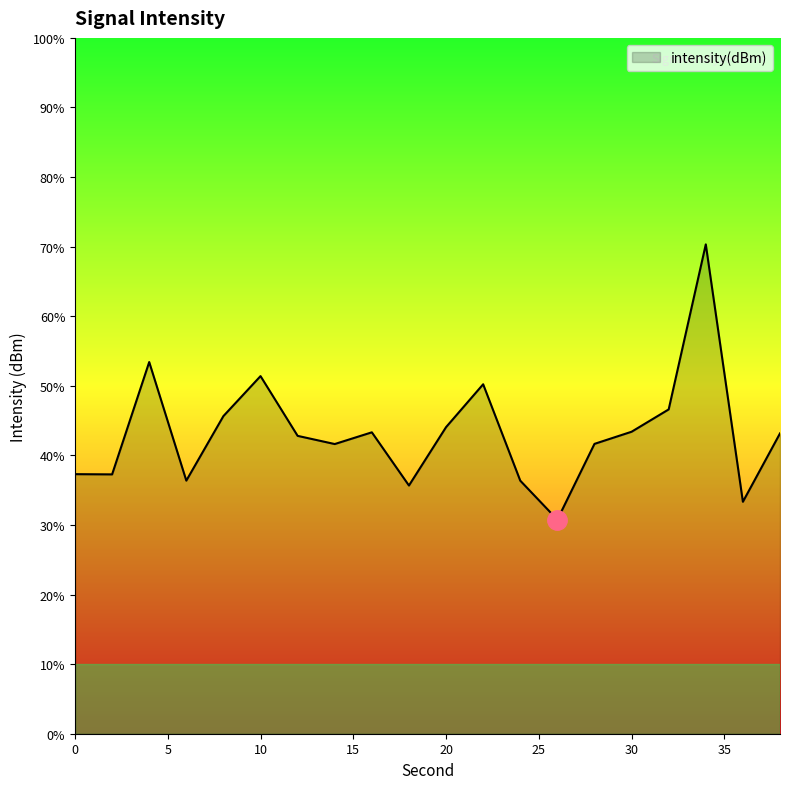

At which label is the value closest to -107?

4